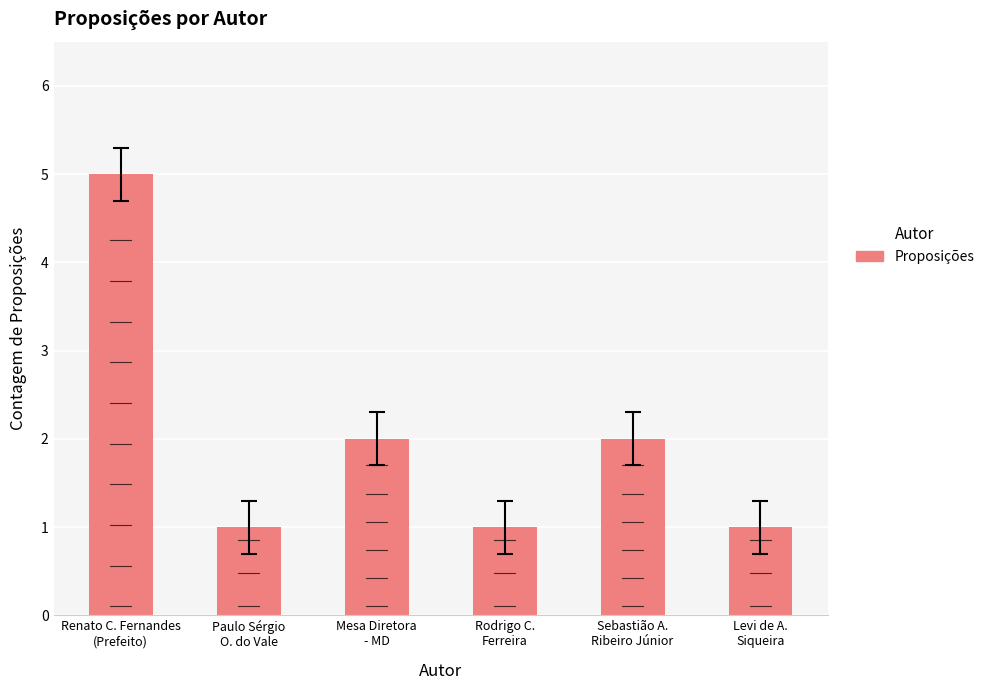

How many series are shown in this chart?

1